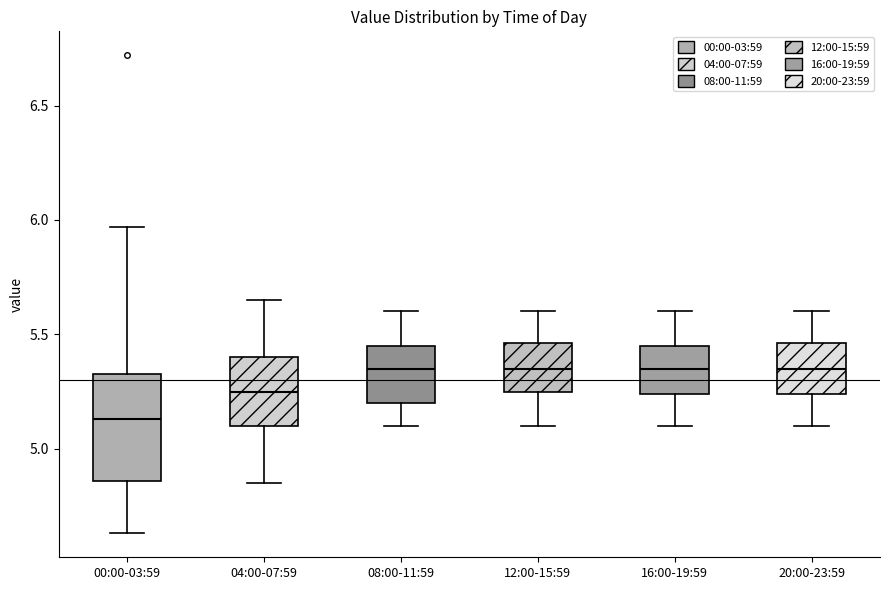

Reading left to right, transcribe this box plot: for each box, give where its median line is, the range the box spans, and where its two whiskers end, as read against the y-axis. The values are not printed on the chart, so give them approximately, as read against the axis.

00:00-03:59: median 5.15, box 4.85 to 5.35, whiskers 4.65 to 5.95
04:00-07:59: median 5.25, box 5.10 to 5.40, whiskers 4.85 to 5.65
08:00-11:59: median 5.35, box 5.20 to 5.45, whiskers 5.10 to 5.60
12:00-15:59: median 5.35, box 5.25 to 5.45, whiskers 5.10 to 5.60
16:00-19:59: median 5.35, box 5.25 to 5.45, whiskers 5.10 to 5.60
20:00-23:59: median 5.35, box 5.25 to 5.45, whiskers 5.10 to 5.60